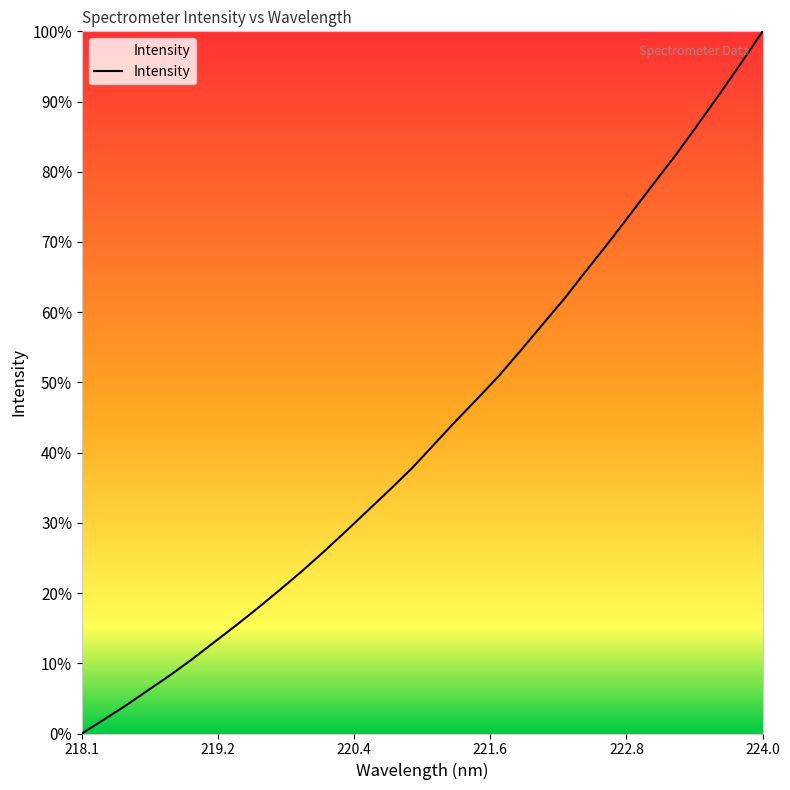

What is the maximum value shown in the chart?

100.0